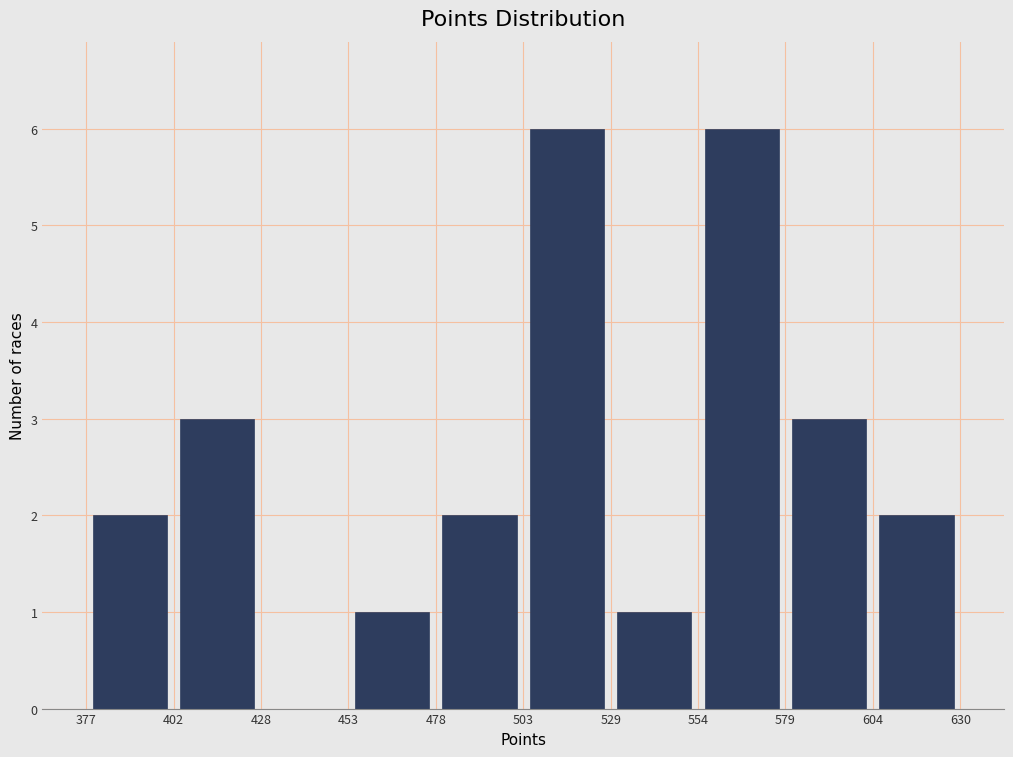

How tall is the bar that spans 402 to 428 on the x-axis? The values are not printed on the chart, so give them approximately, as read against the axis.

3